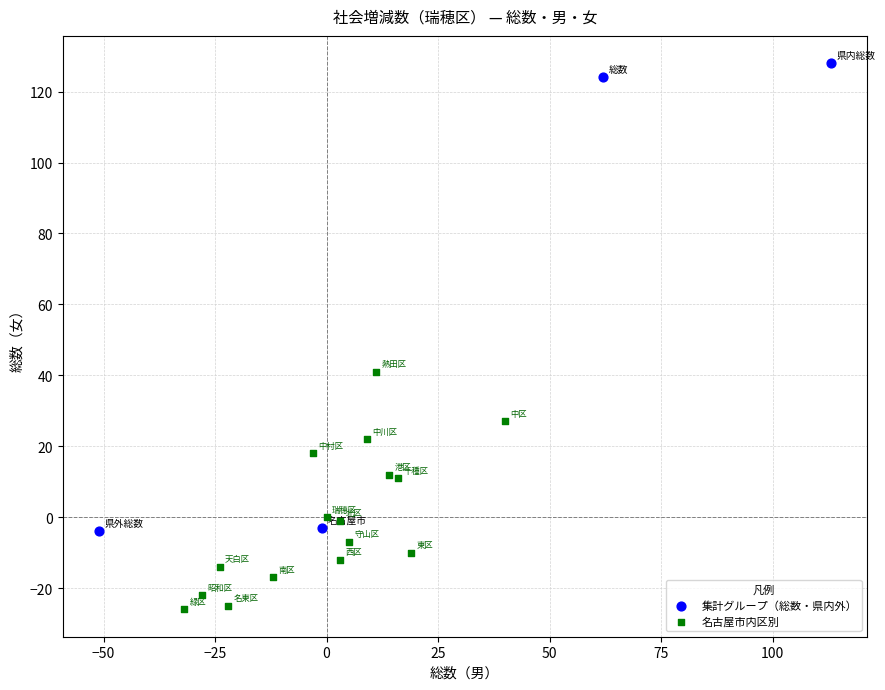

Which series has the largest Y range (max minus min)?

集計グループ（総数・県内外）